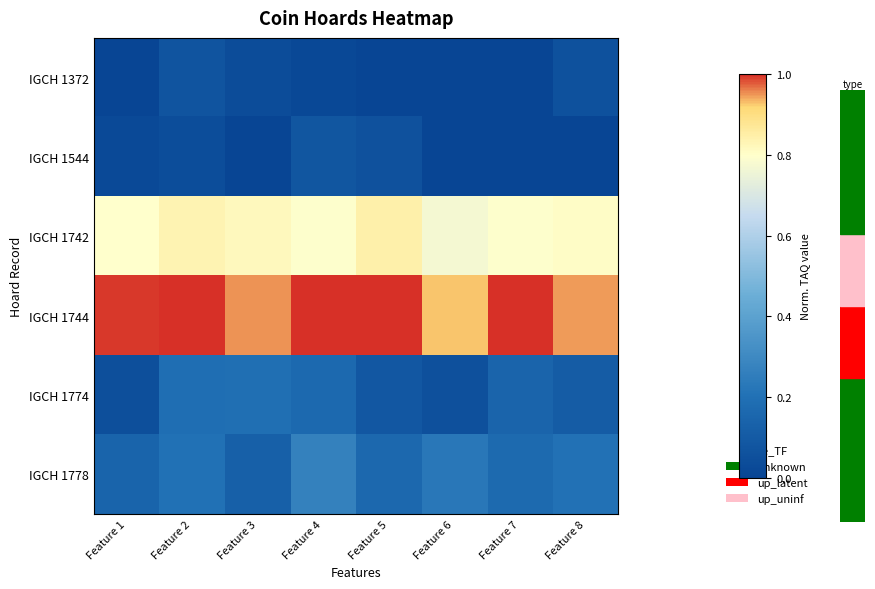

What is the maximum value shown in the chart?

1.0